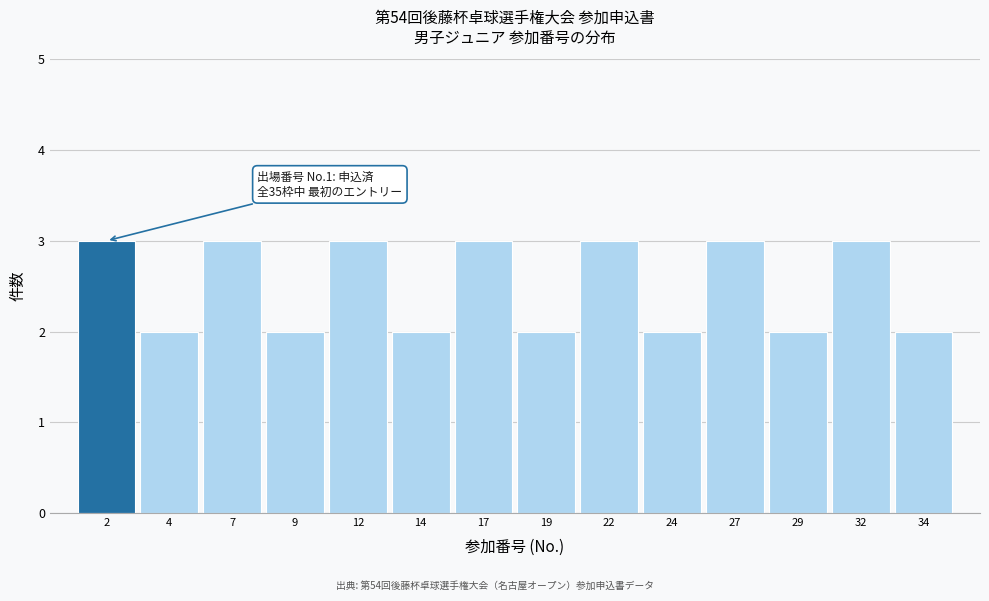

Reading left to right, list all the values displayed in this chart.

3	2	3	2	3	2	3	2	3	2	3	2	3	2